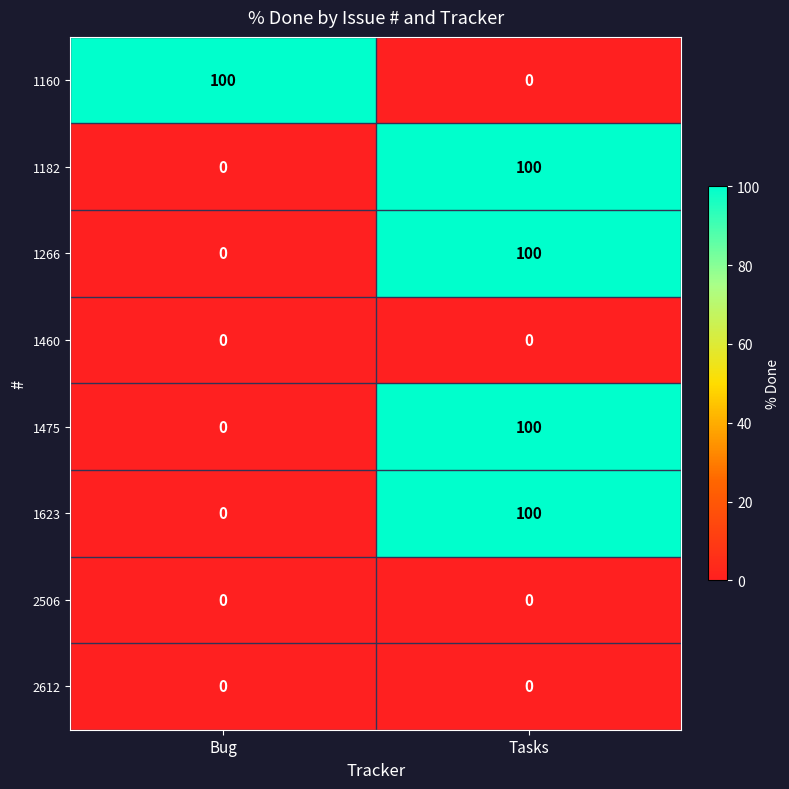

True or false: 1623 has a value of 62 at Bug.

False